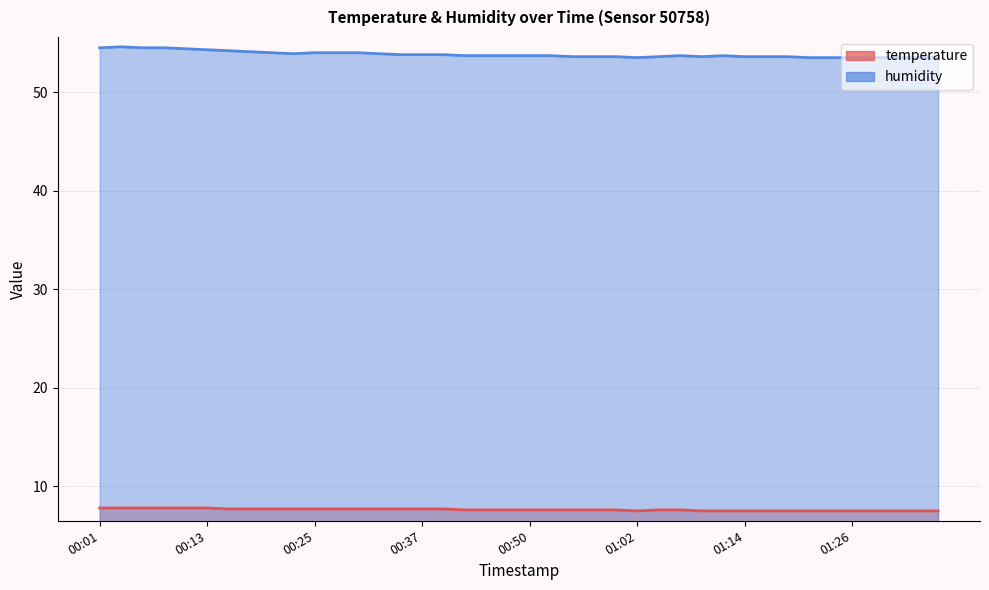

Reading left to right, extract all data points from this chart.

temperature: 00:01=7.8	00:03=7.8	00:06=7.8	00:08=7.8	00:11=7.8	00:13=7.8	00:16=7.7	00:18=7.7	00:20=7.7	00:23=7.7	00:25=7.7	00:28=7.7	00:30=7.7	00:33=7.7	00:35=7.7	00:37=7.7	00:40=7.7	00:42=7.6	00:45=7.6	00:47=7.6	00:50=7.6	00:52=7.6	00:54=7.6	00:57=7.6	00:59=7.6	01:02=7.5	01:04=7.6	01:07=7.6	01:09=7.5	01:12=7.5	01:14=7.5	01:16=7.5	01:19=7.5	01:21=7.5	01:24=7.5	01:26=7.5	01:29=7.5	01:31=7.5	01:33=7.5	01:36=7.5
humidity: 00:01=54.5	00:03=54.6	00:06=54.5	00:08=54.5	00:11=54.4	00:13=54.3	00:16=54.2	00:18=54.1	00:20=54.0	00:23=53.9	00:25=54.0	00:28=54.0	00:30=54.0	00:33=53.9	00:35=53.8	00:37=53.8	00:40=53.8	00:42=53.7	00:45=53.7	00:47=53.7	00:50=53.7	00:52=53.7	00:54=53.6	00:57=53.6	00:59=53.6	01:02=53.5	01:04=53.6	01:07=53.7	01:09=53.6	01:12=53.7	01:14=53.6	01:16=53.6	01:19=53.6	01:21=53.5	01:24=53.5	01:26=53.5	01:29=53.5	01:31=53.5	01:33=53.5	01:36=53.5